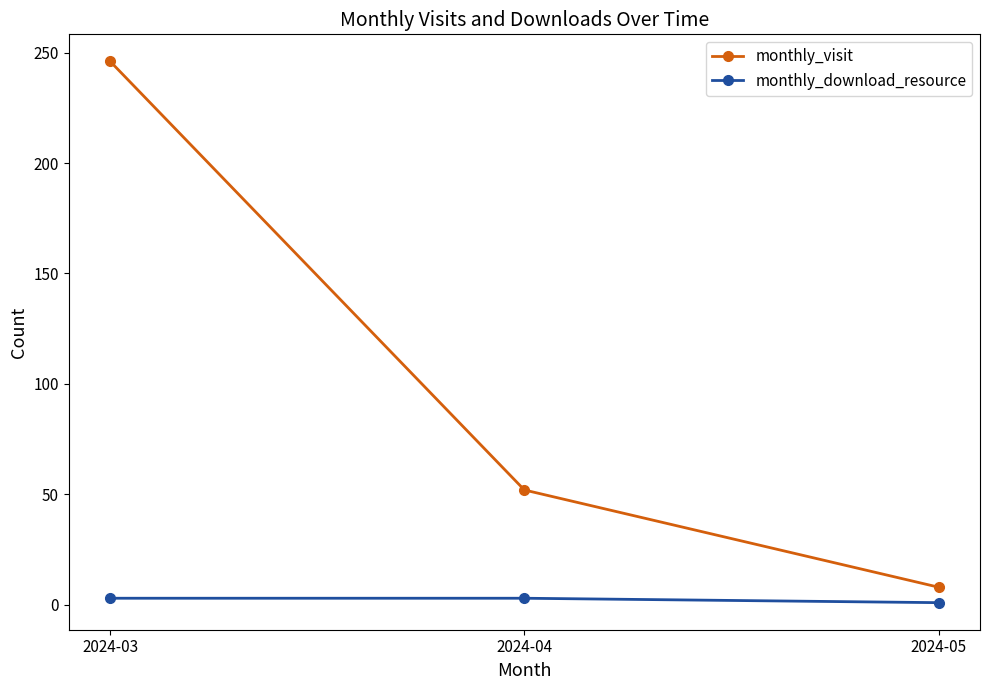

Which category has the highest value in the monthly_visit series?

2024-03